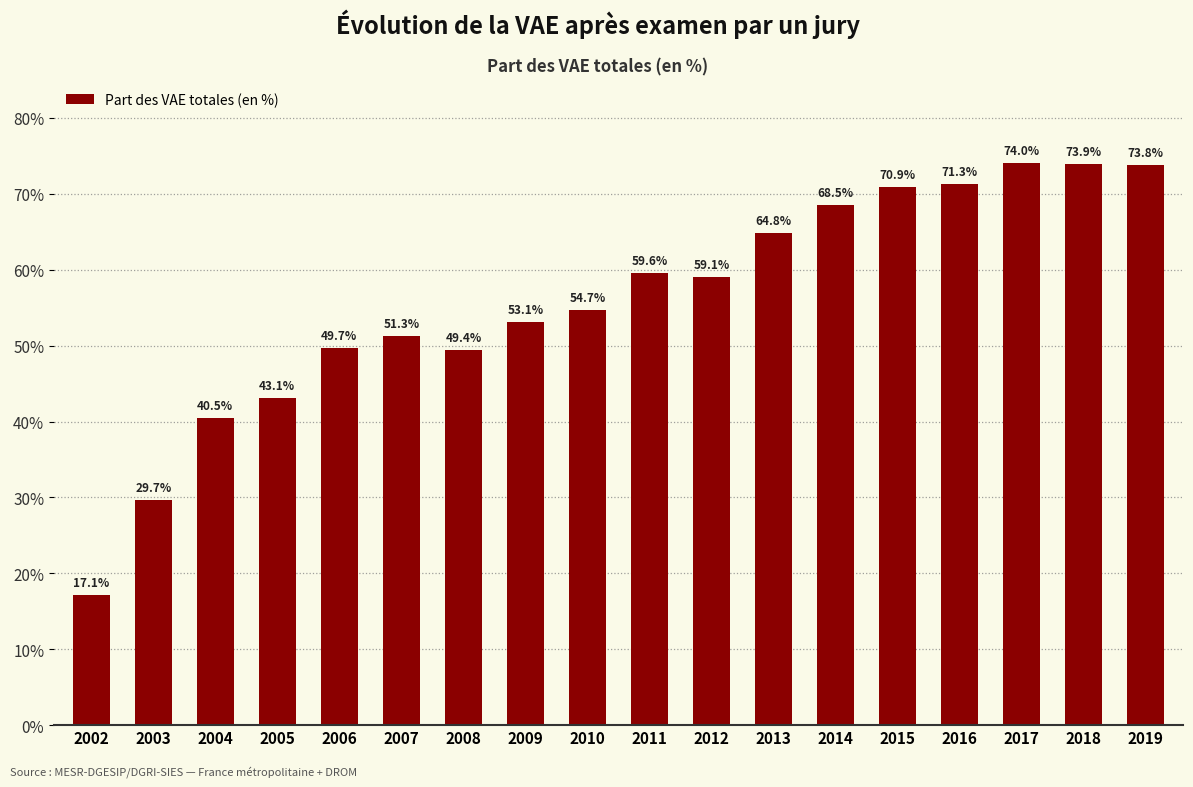

What is the average value?

0.6